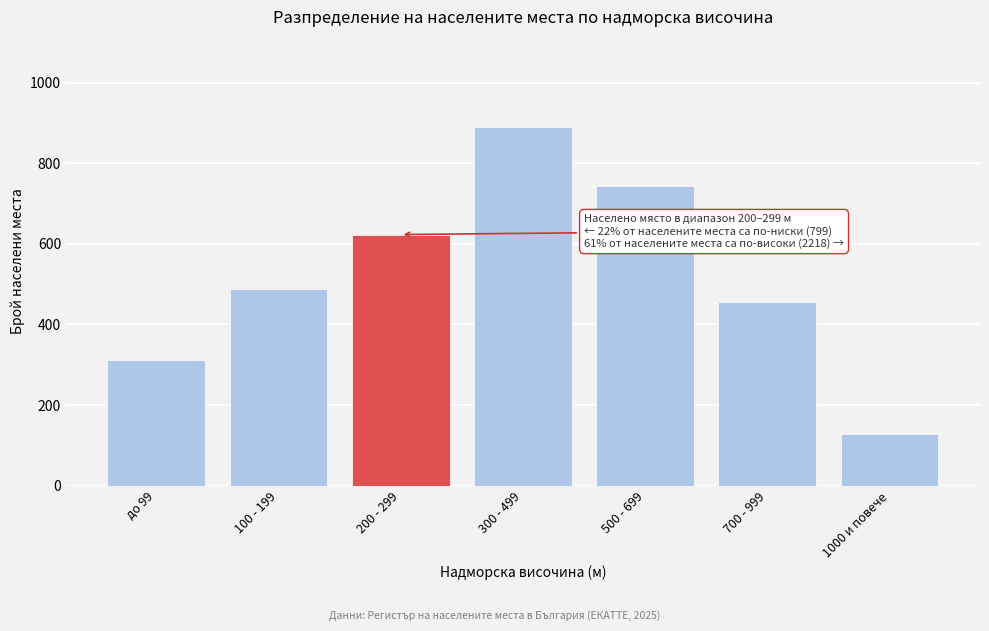

Reading right to left, what are all the values shown in this chart?

1000 и повече=128	700 - 999=456	500 - 699=743	300 - 499=891	200 - 299=623	100 - 199=487	до 99=312